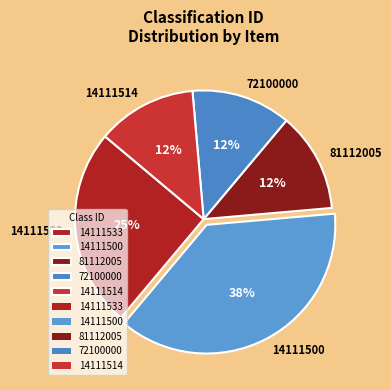

What is the largest slice in the pie chart?

14111500